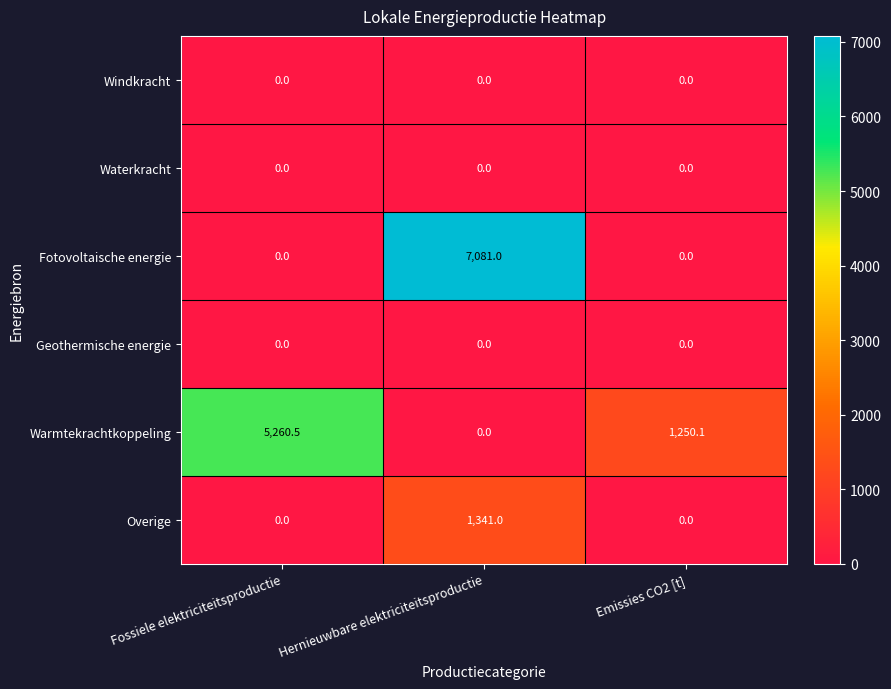

What is the greatest value displayed?

7081.0